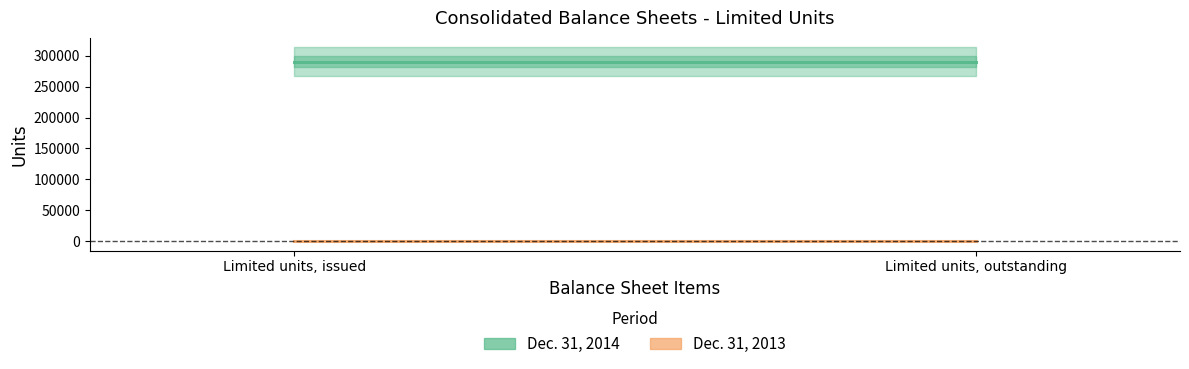

Does the chart display data point markers on the line(s)?

No